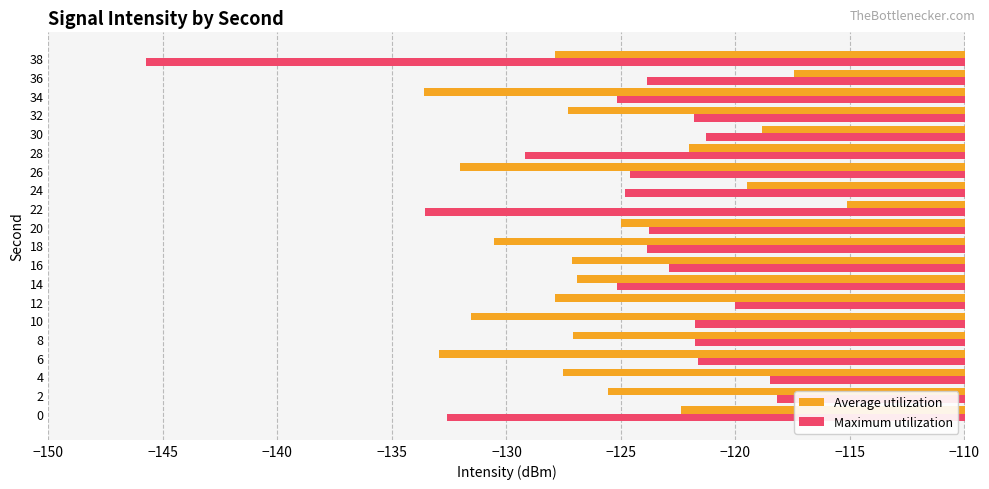

Between 22 and 36, which series saw the biggest shift?

Maximum utilization